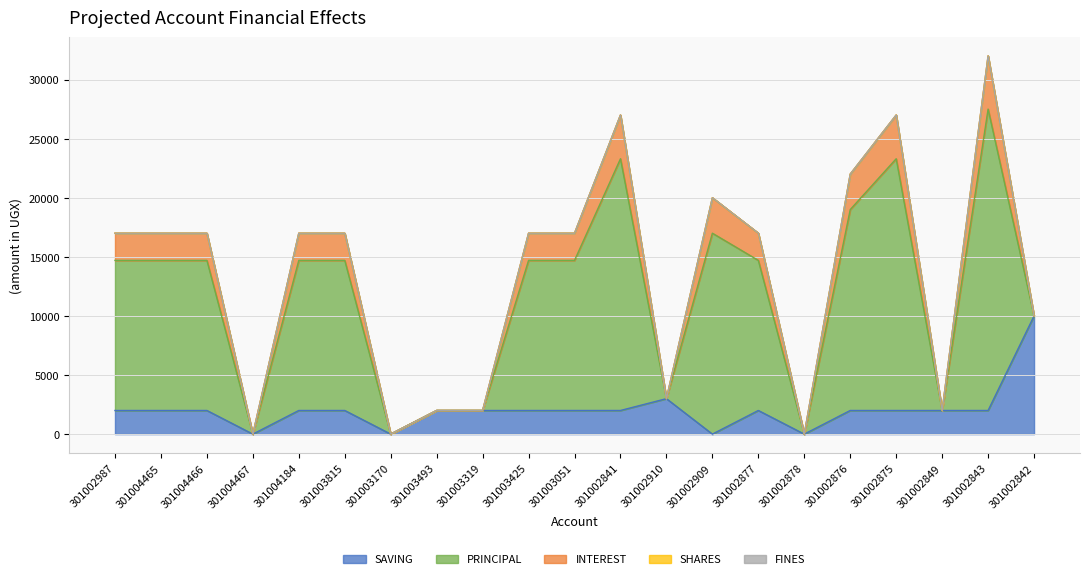

In SHARES, how many points are higher than both neighbors (excluding endpoints)?

1